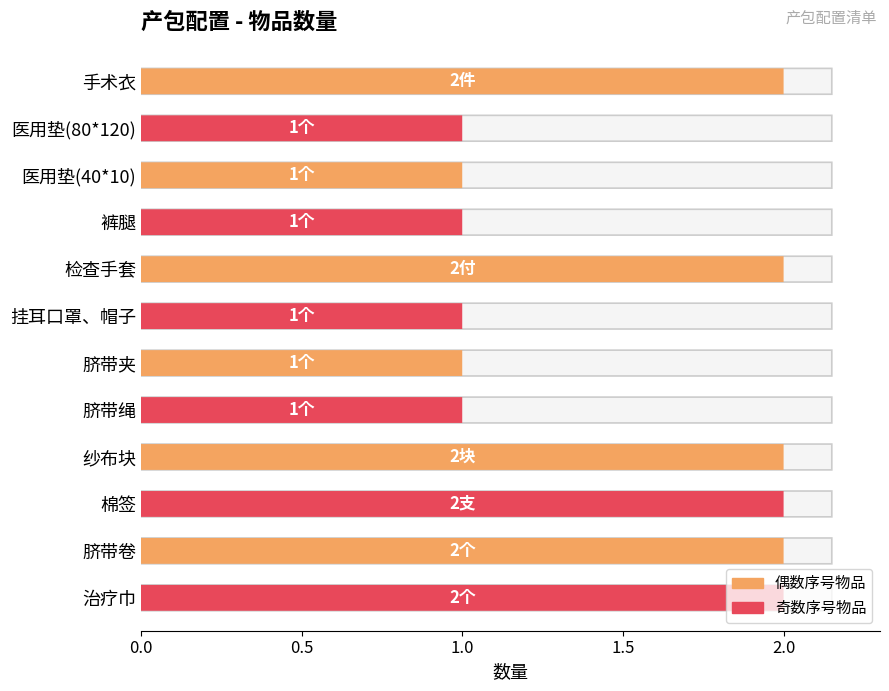

The value at 手术衣 is 1. True or false?

False